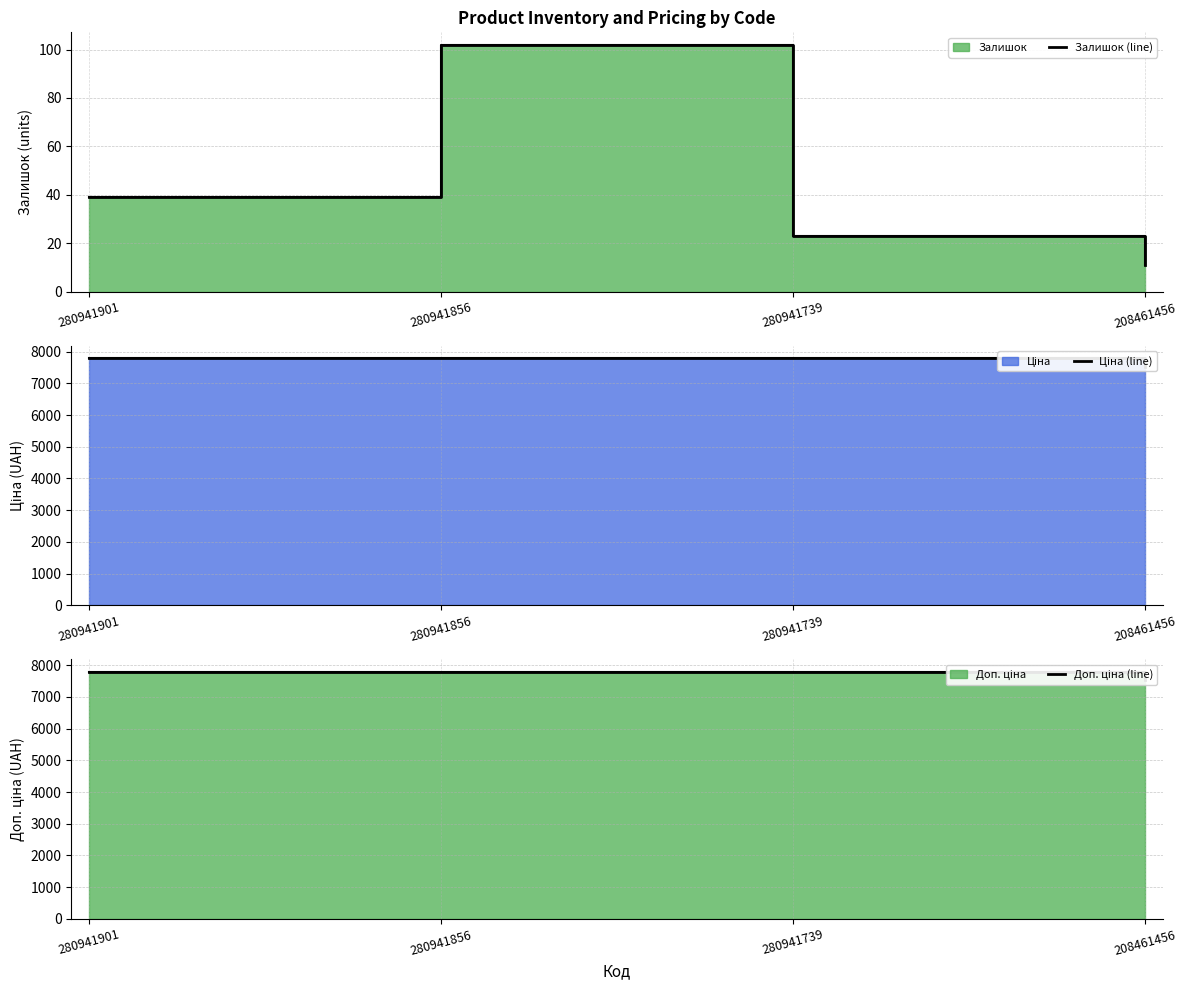

At which label is Ціна (line) closest to 7661?

208461456